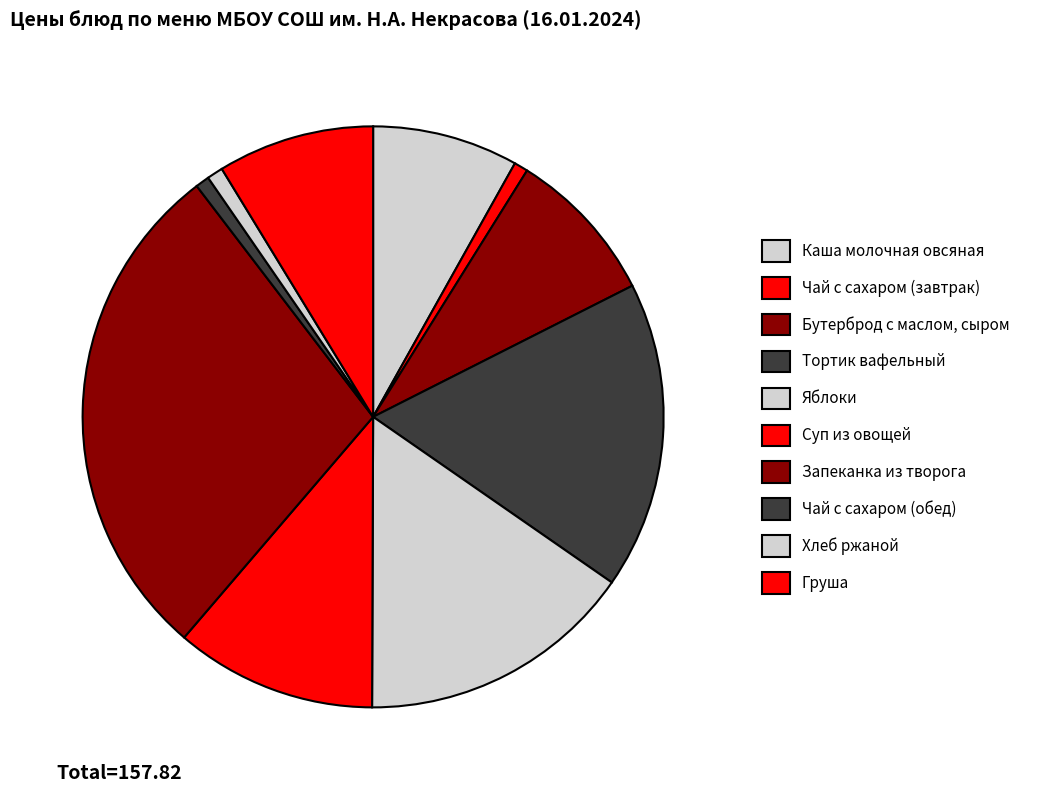

What percentage is the Запеканка из творога slice, to the nearest percent?

28%